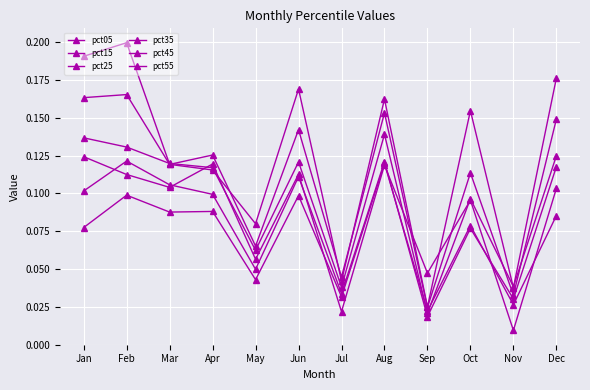

True or false: pct25 has a value of 0.0 at Sep.

False